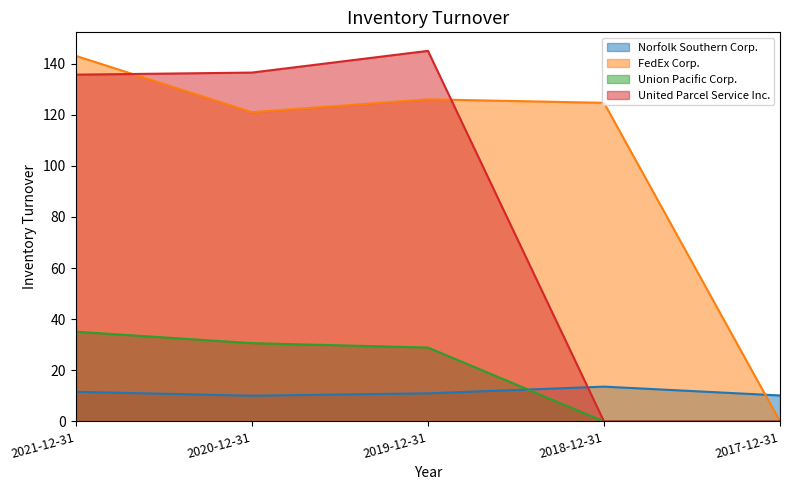

Which series has the largest range (max minus min)?

United Parcel Service Inc.